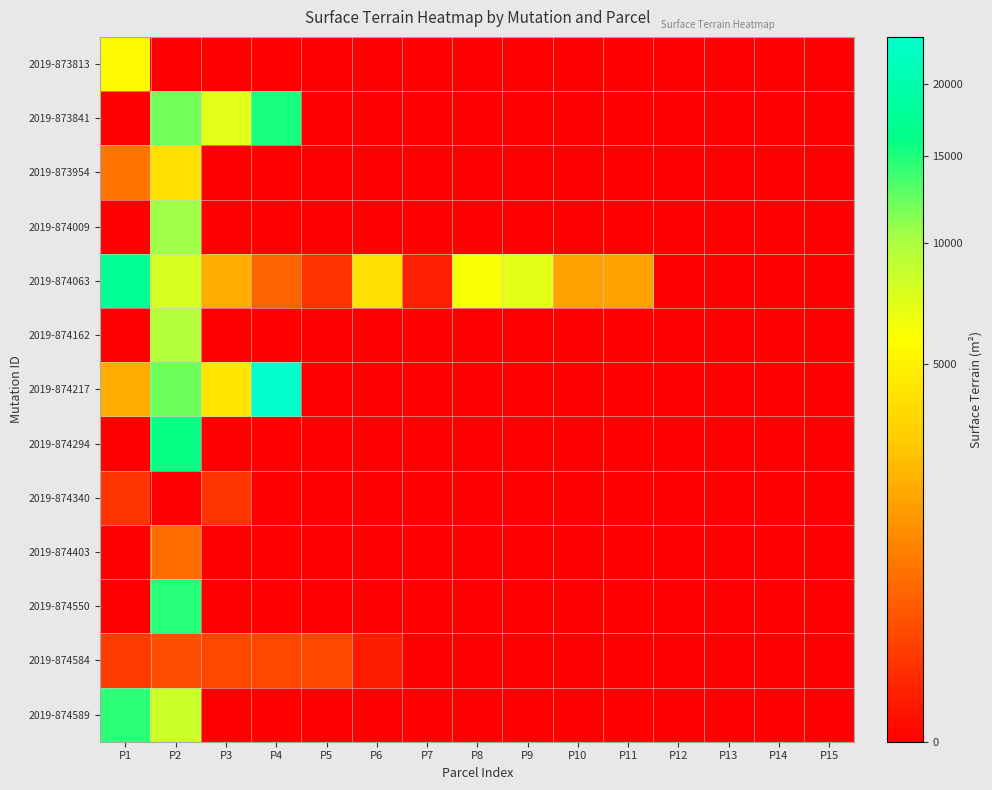

What is the spread (max minus min) of values at P6?

3930